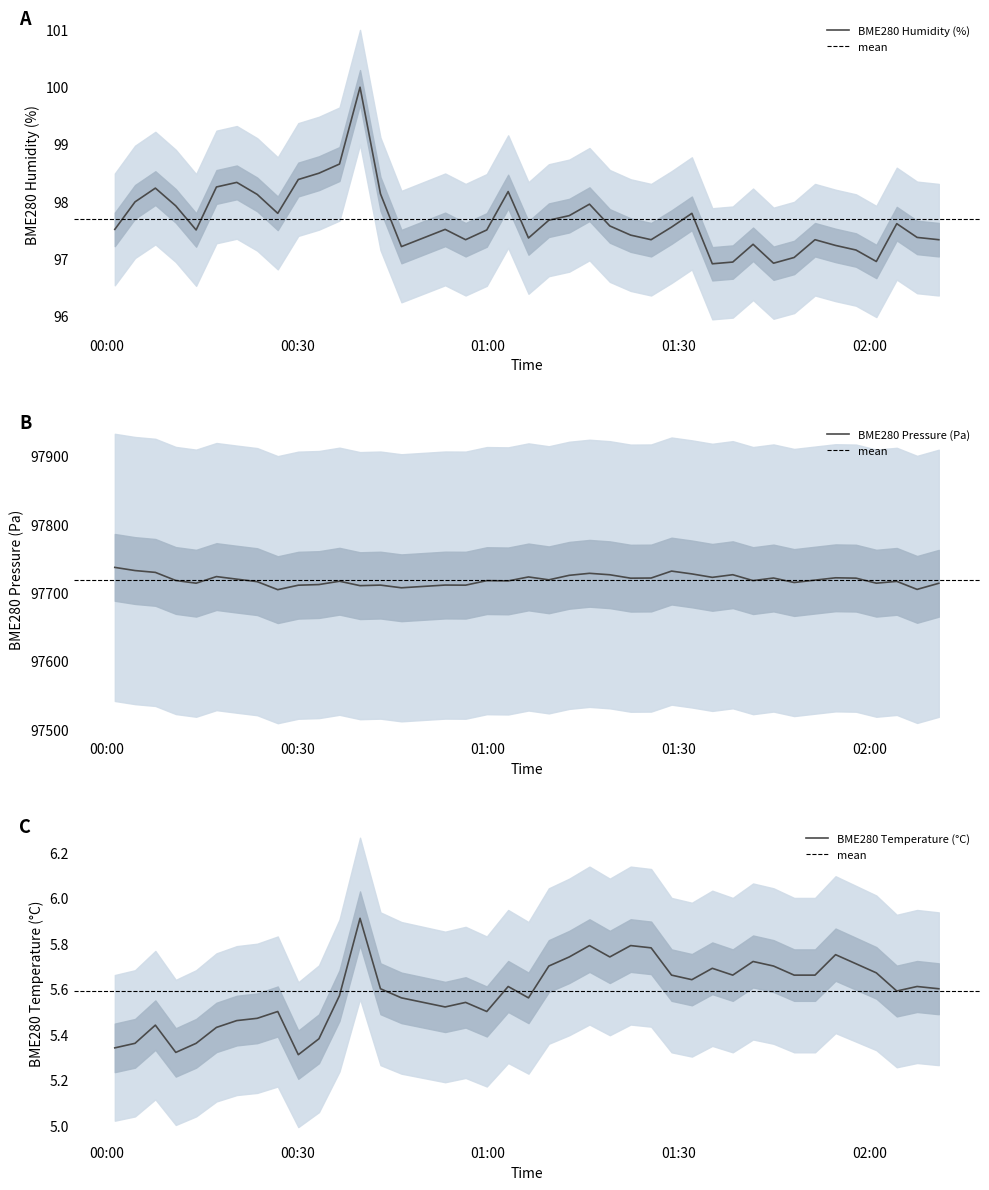

Is this an area chart (filled region under the line)?

No